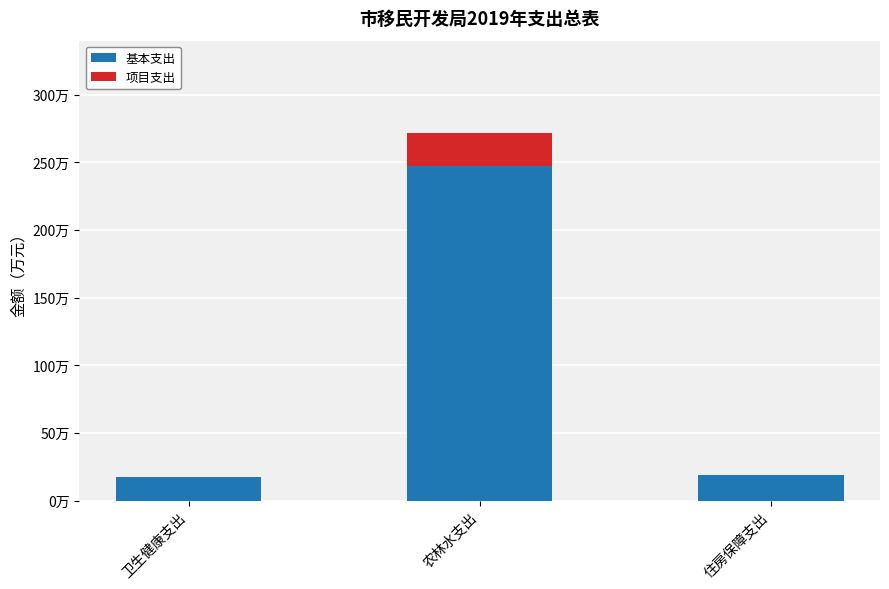

What position from the right is 卫生健康支出?

3